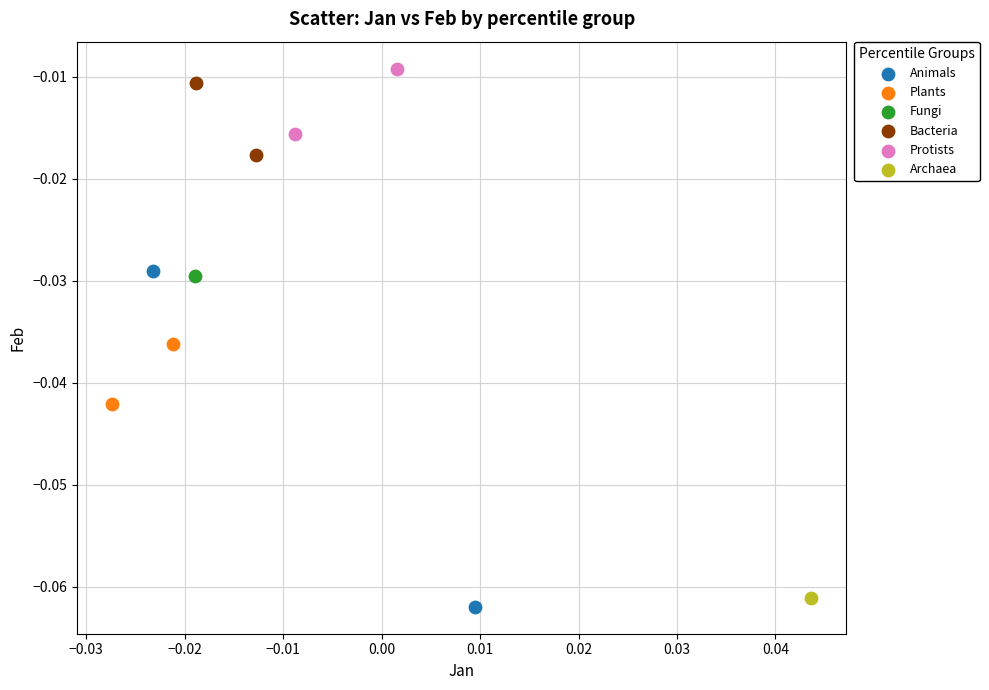

Which series contains the highest Y value?

Protists